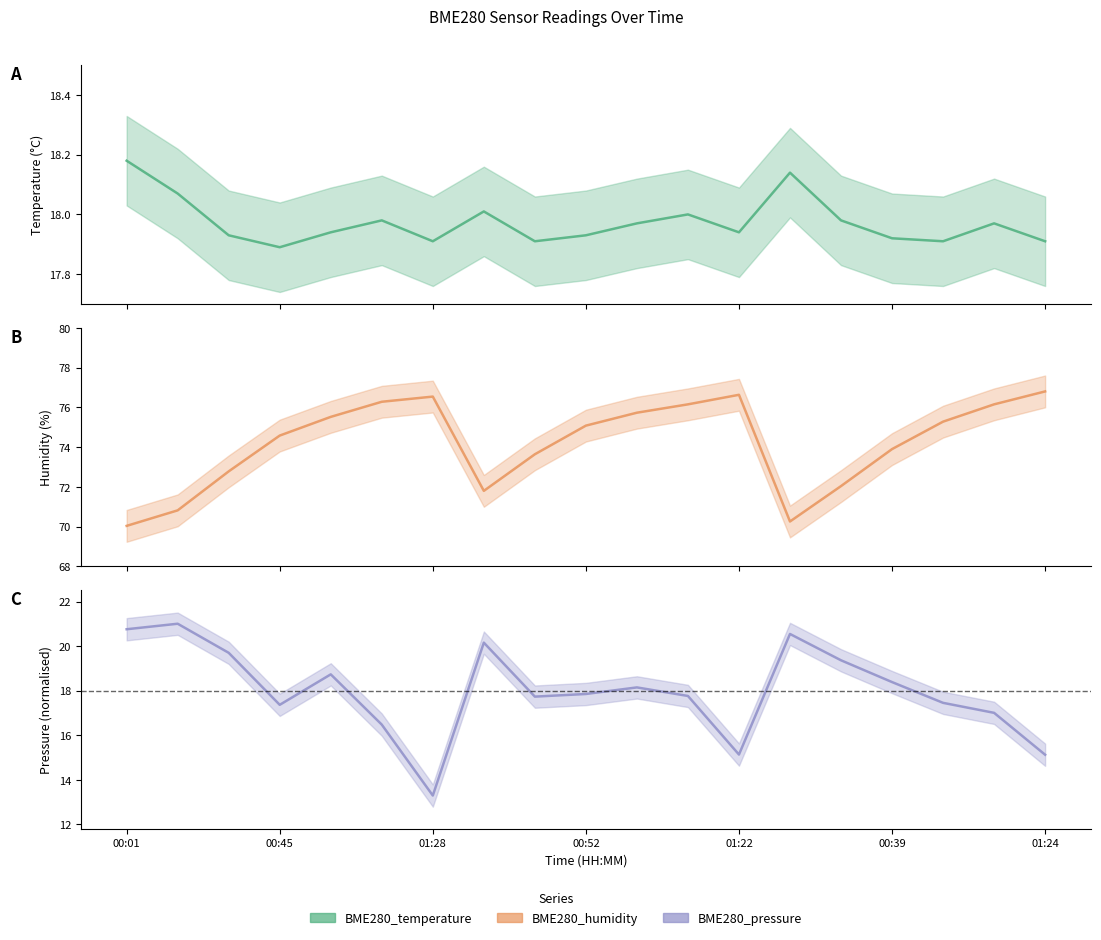

At 00:39, list the series in order from smallest to largest.

BME280_temperature, BME280_pressure, BME280_humidity